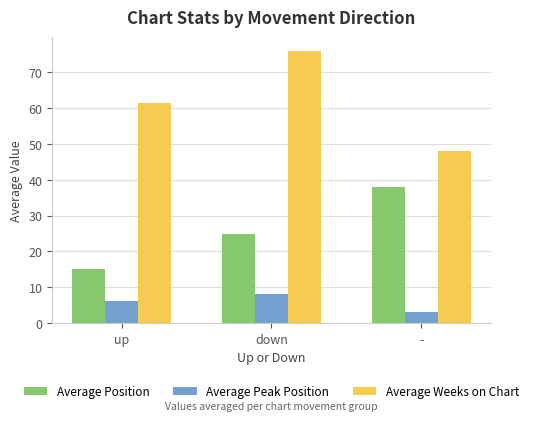

List the series in order of their peak value, highest first.

Average Weeks on Chart, Average Position, Average Peak Position